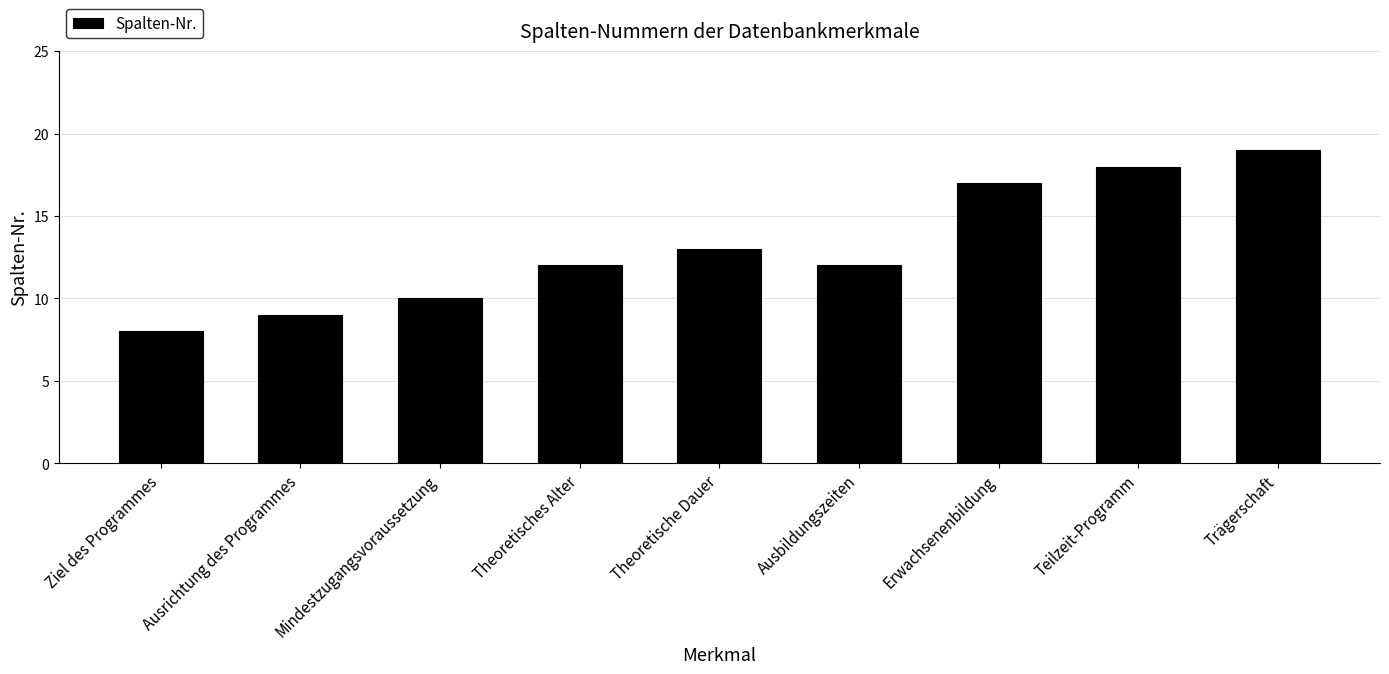

Which has a higher value, Trägerschaft or Erwachsenenbildung?

Trägerschaft